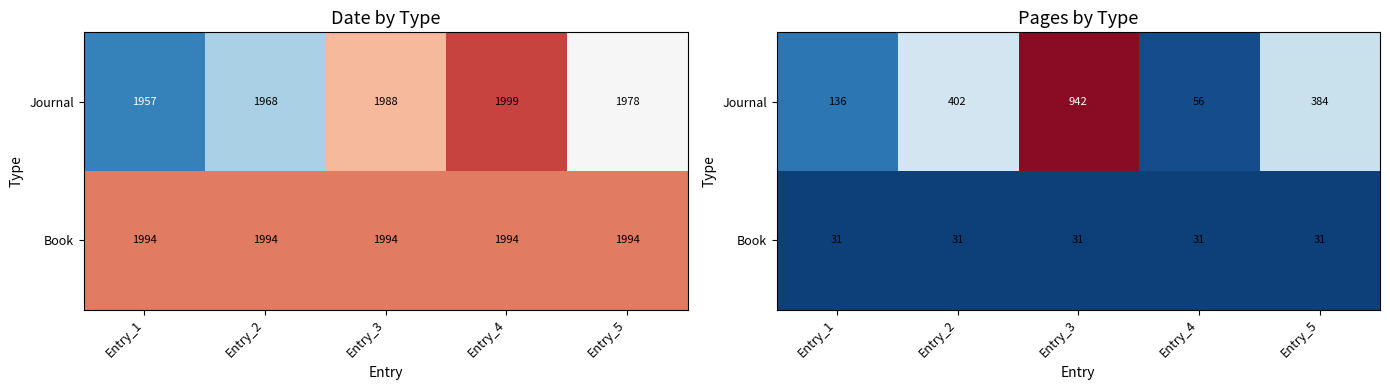

What is the difference between the highest and lowest values at Entry_1?

105